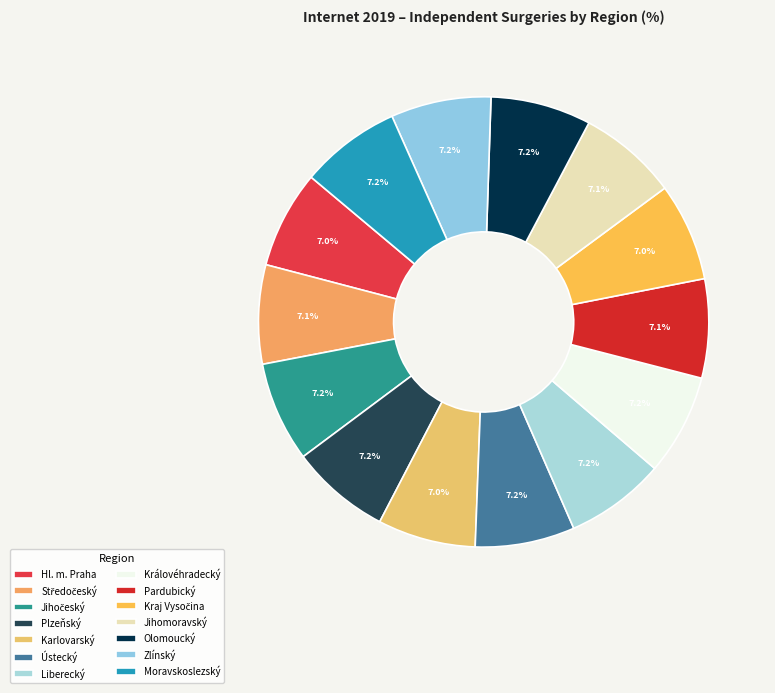

How many slices are in this pie chart?

14